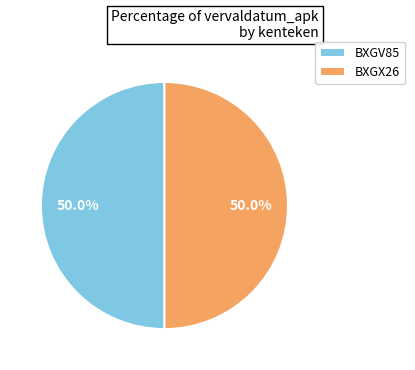

What is the ratio of the value at BXGX26 to the value at BXGV85?

1.0